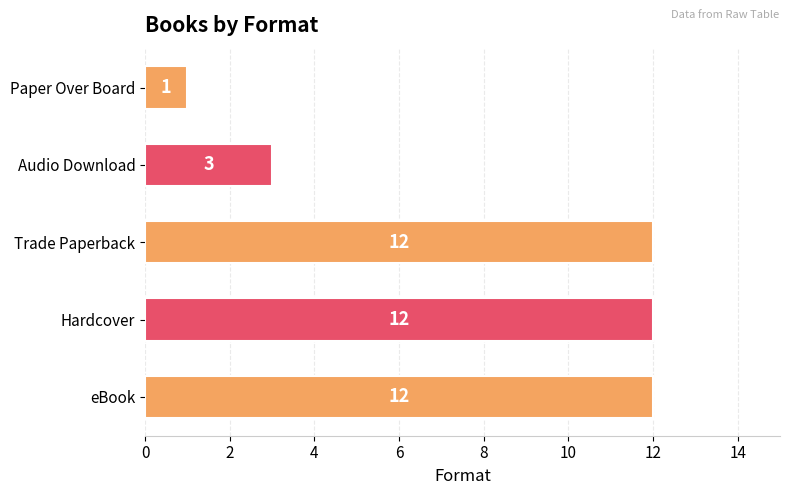

Is it true that the value at Trade Paperback is 6?

False